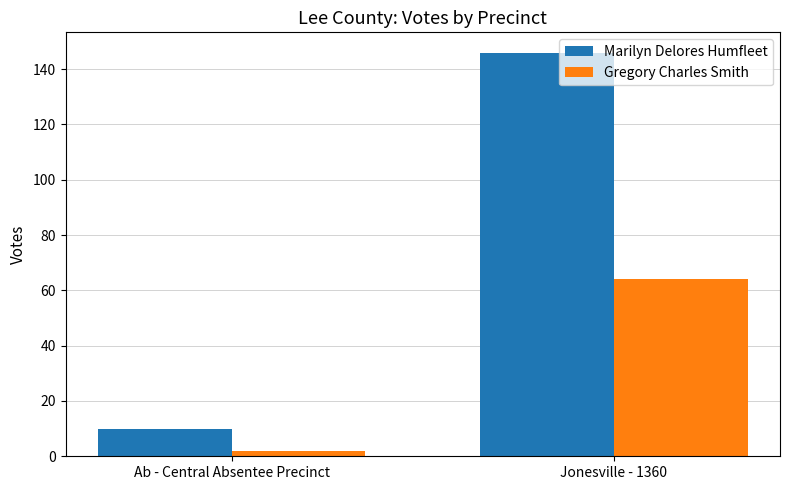

What position from the right is Ab - Central Absentee Precinct?

2